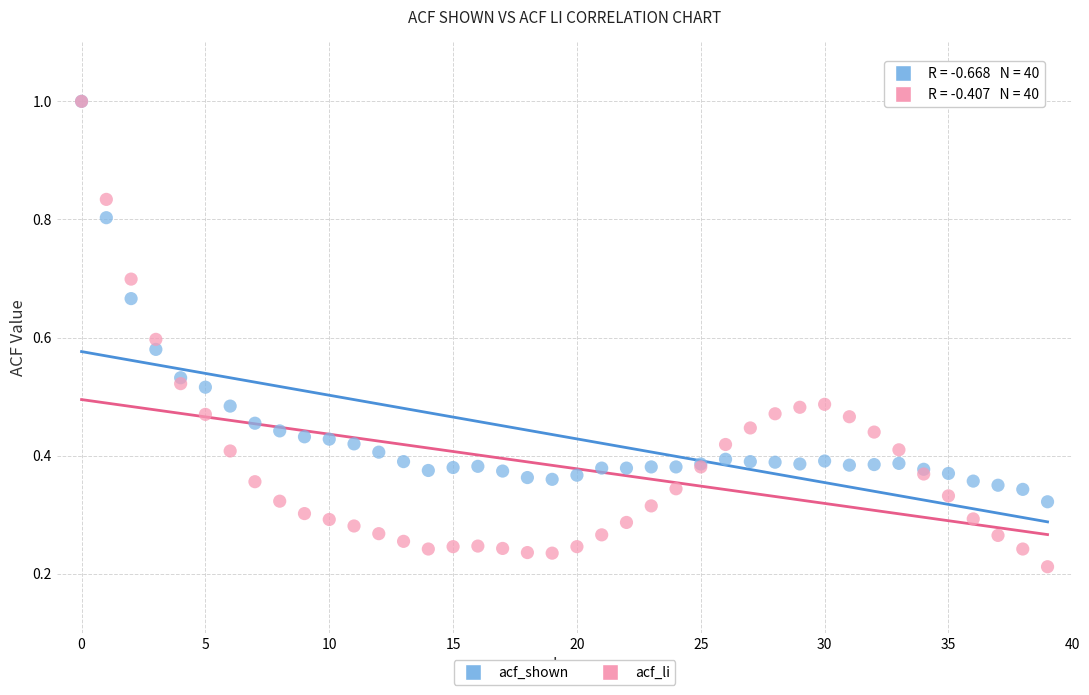

Which series reaches the minimum Y coordinate?

acf_li